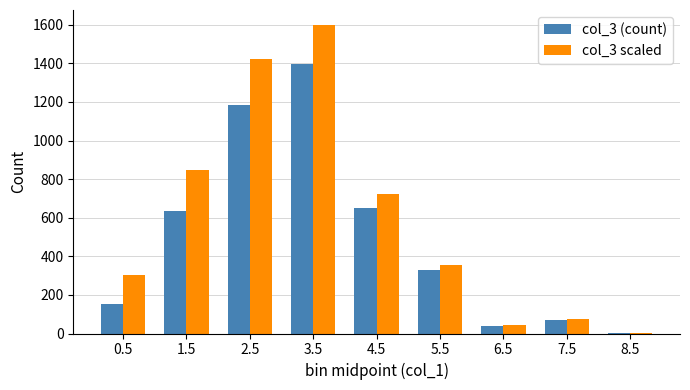

At which category is the sum across all series the highest?

3.5